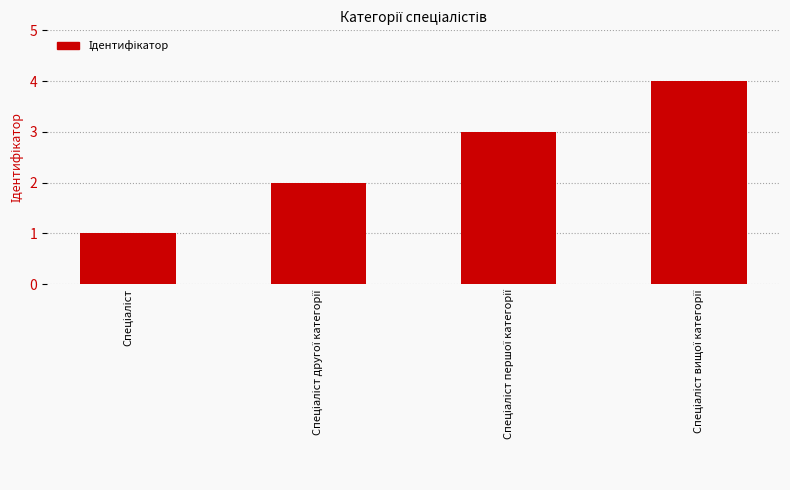

What is the sum of all values?

10